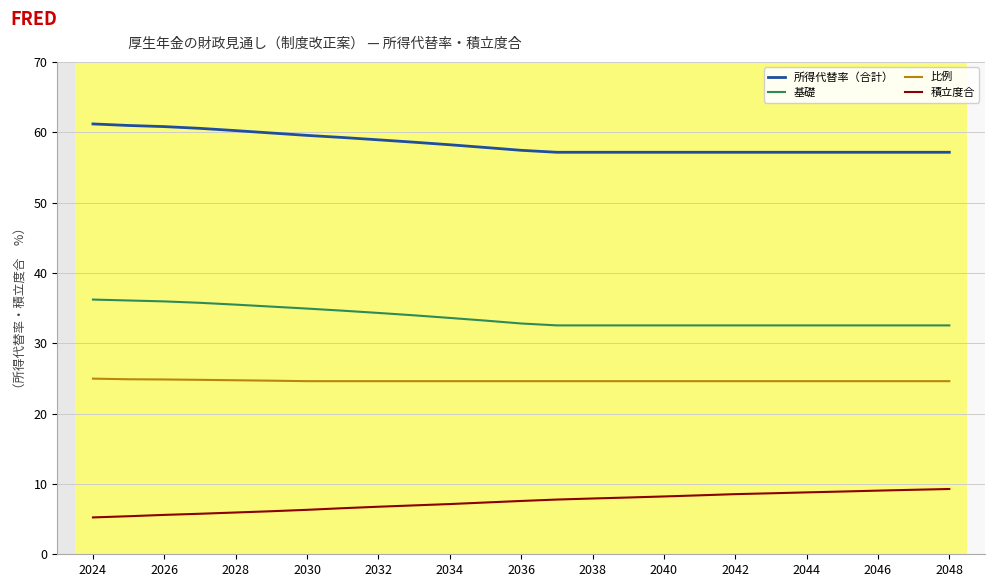

Which series has the largest total across all categories?

所得代替率（合計）